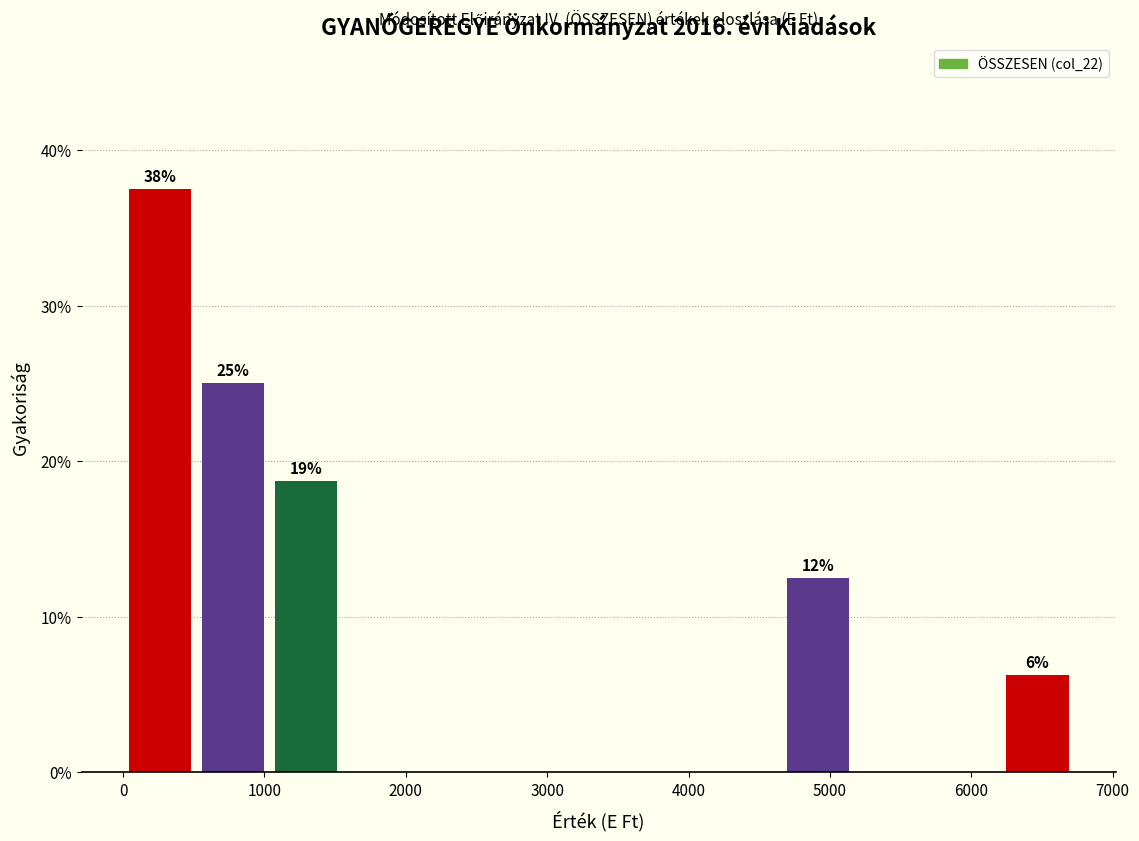

Over which range of the x-axis is the bar tallest?

0 to 500